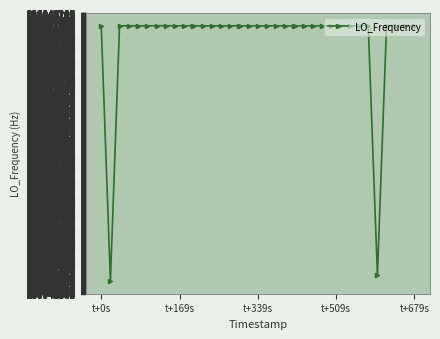

What is the smallest value displayed?

286042750.9